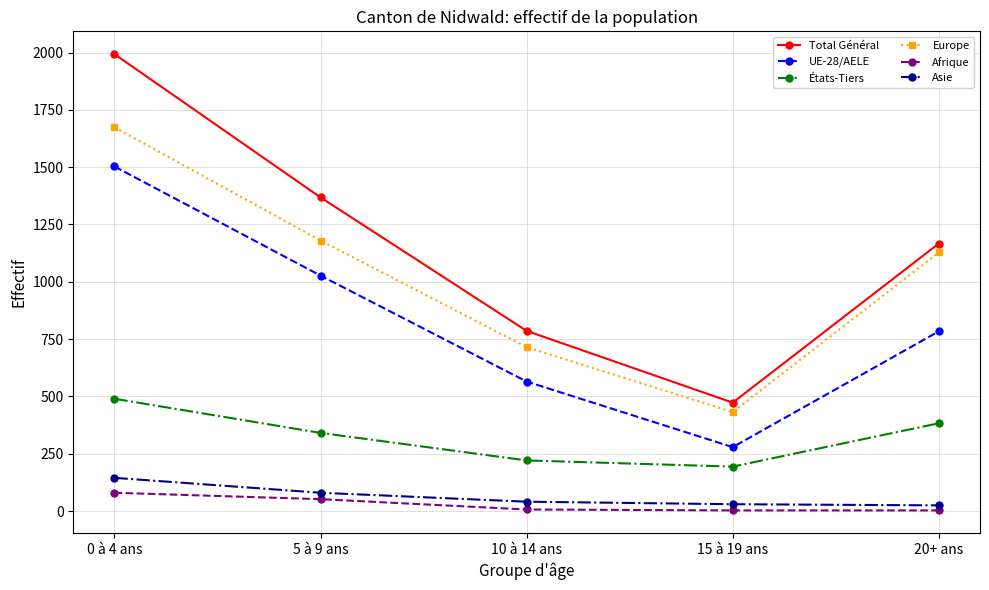

At which label does Europe reach its peak?

0 à 4 ans